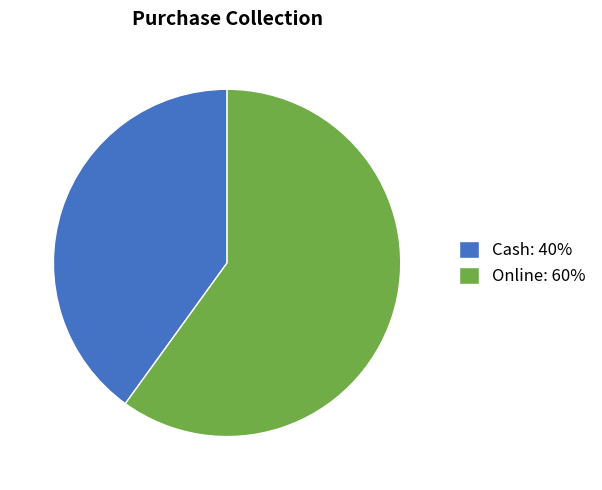

Do Cash: 40% and Online: 60% together represent more than half of the pie?

Yes